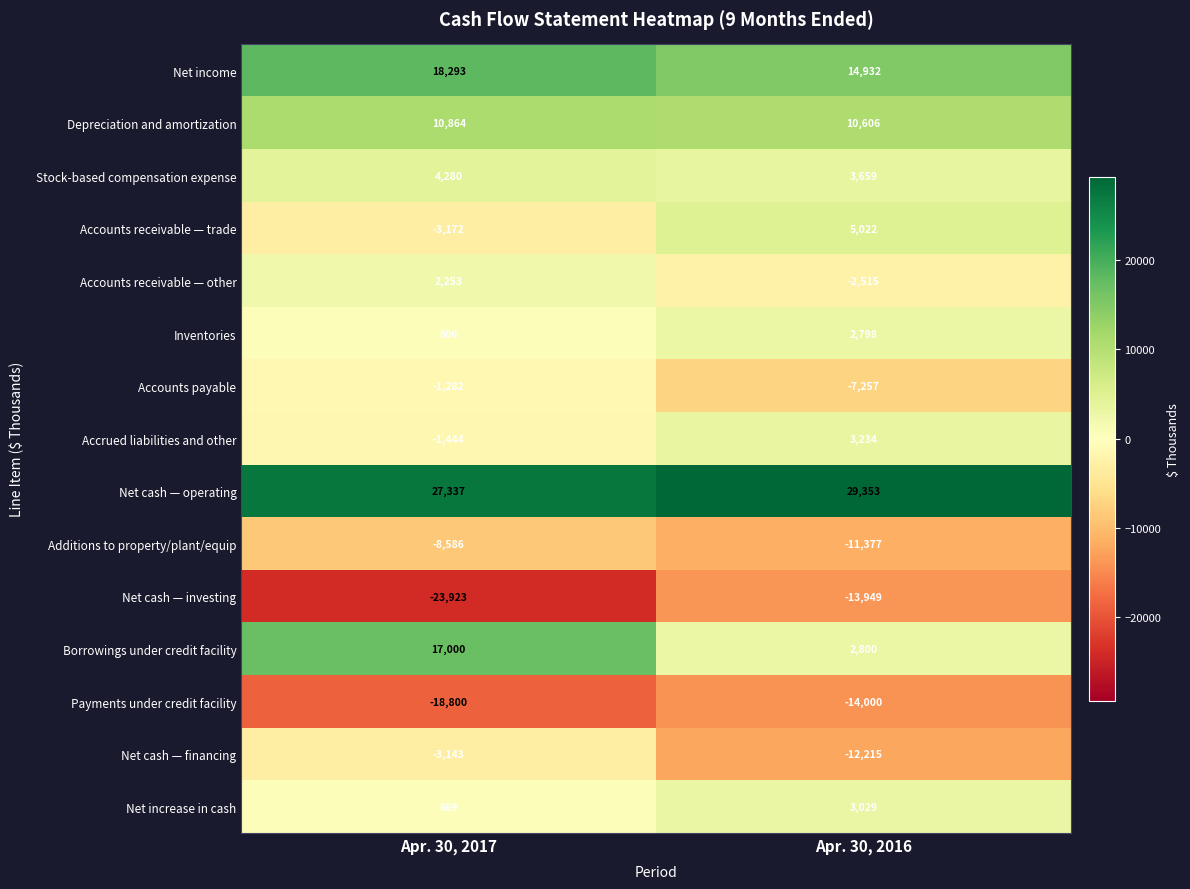

How many categories are shown in the chart?

2